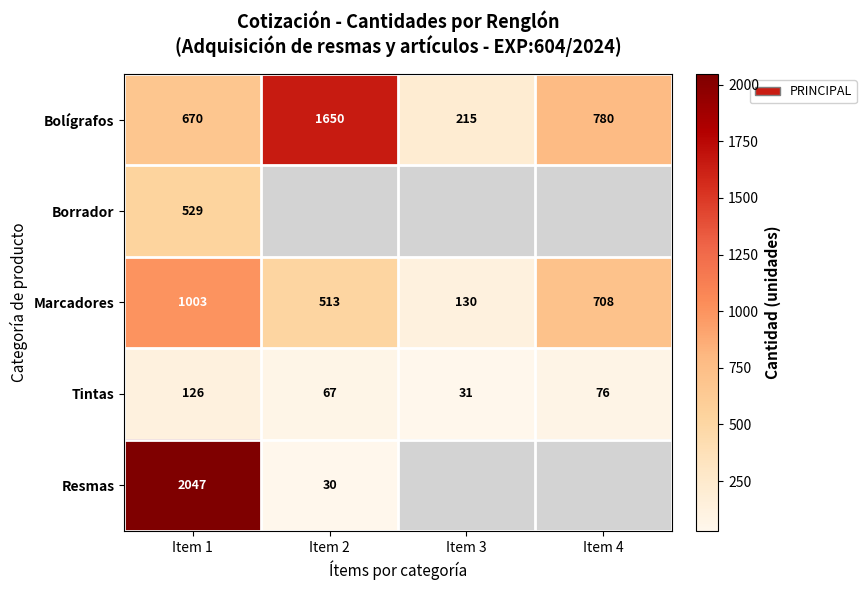

The value of Resmas at Item 2 is 30. True or false?

True